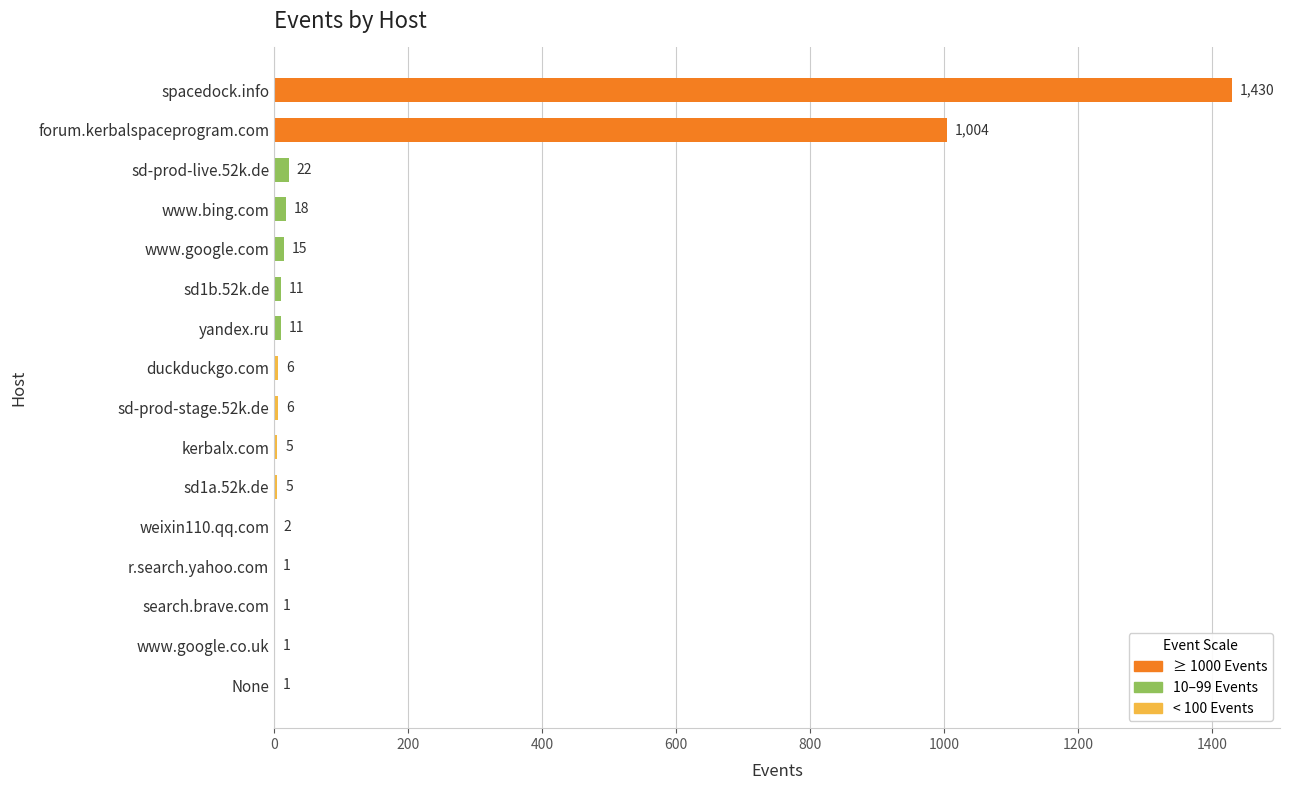

The chart shows a value of 1 at search.brave.com. True or false?

True